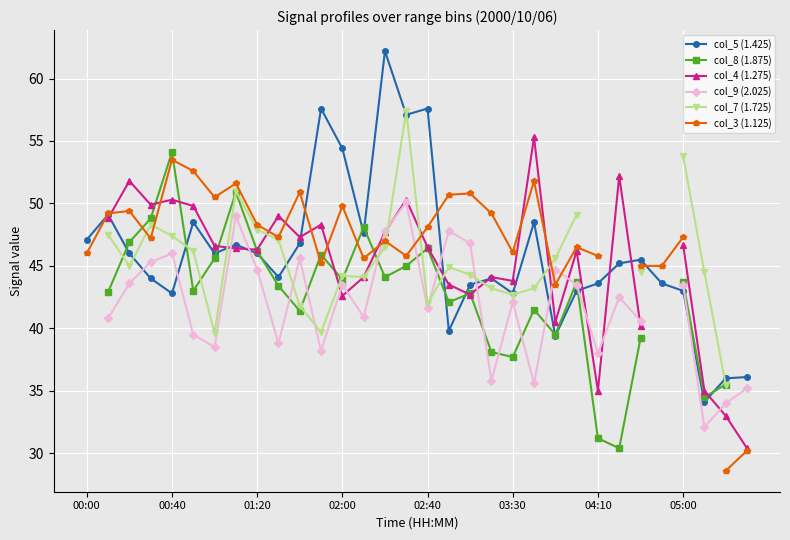

What is the lowest value of the col_5 (1.425) series?

34.1